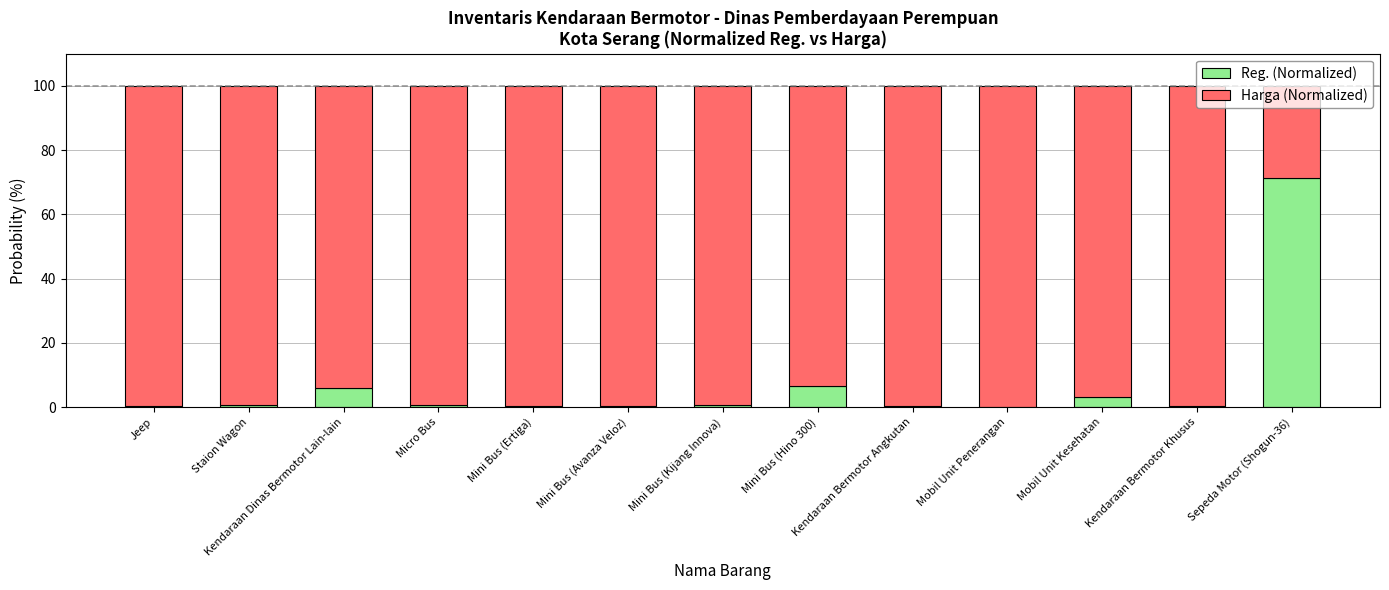

Which category has the highest value in the Reg. (Normalized) series?

Sepeda Motor (Shogun-36)